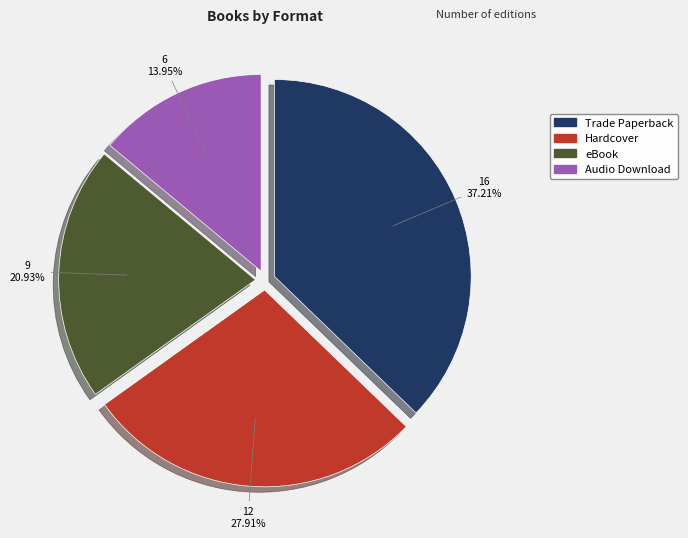

True or false: Audio Download accounts for 28% of the total.

False